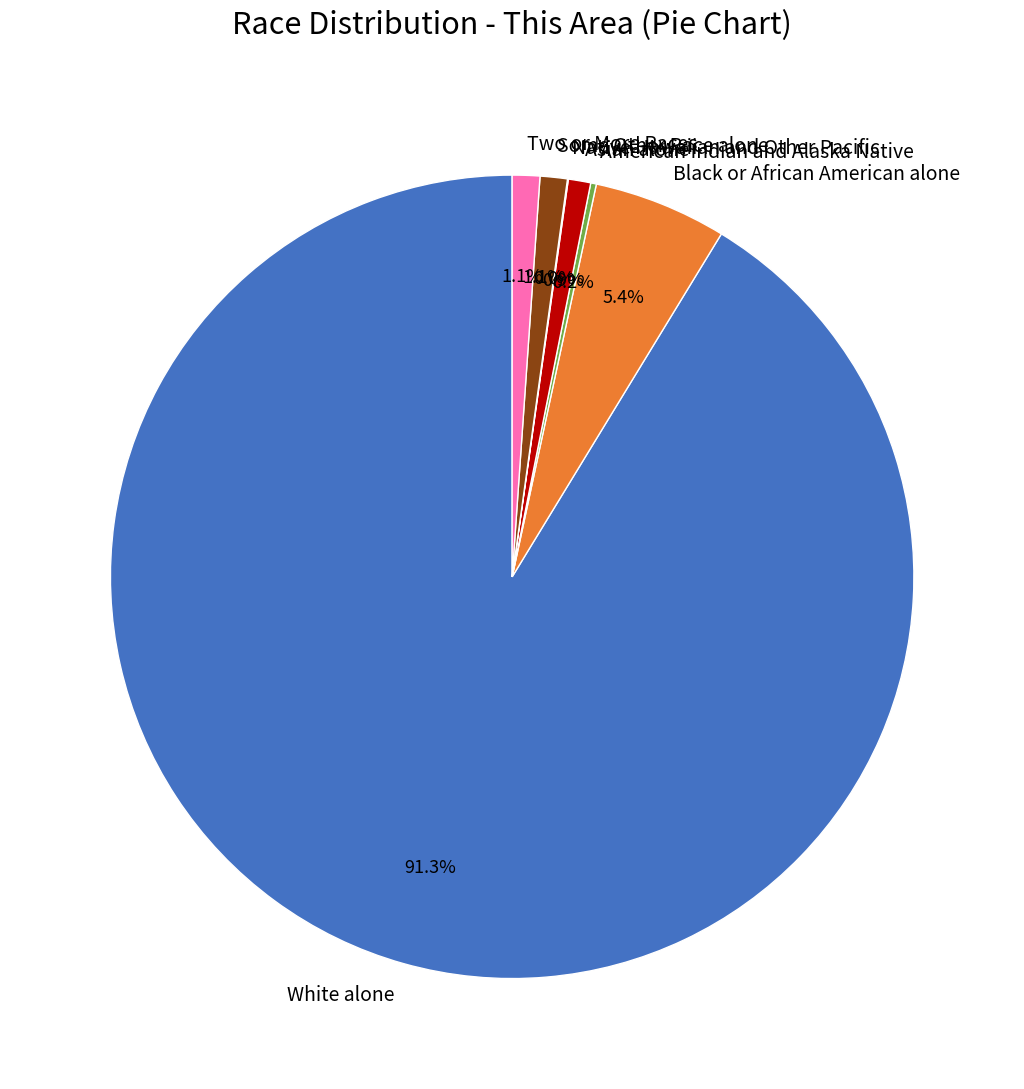

Does any single category account for the majority?

Yes